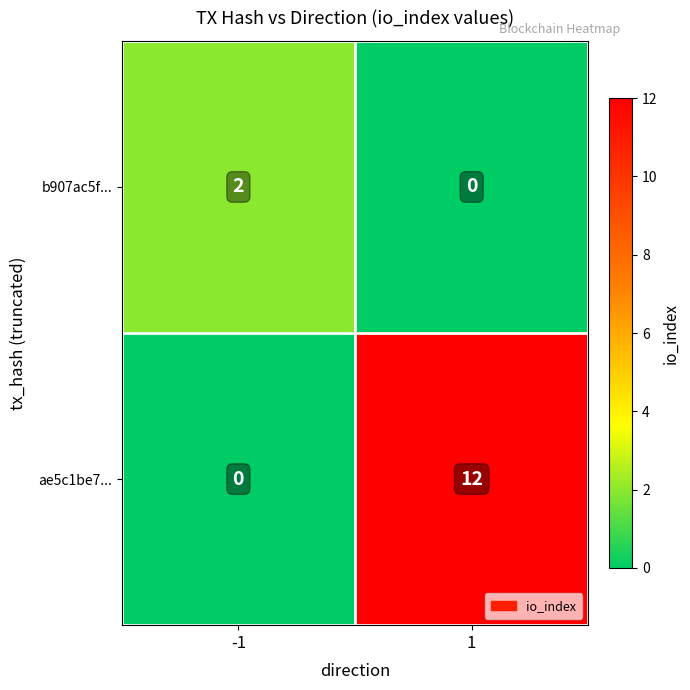

Count the number of data series in this chart.

2